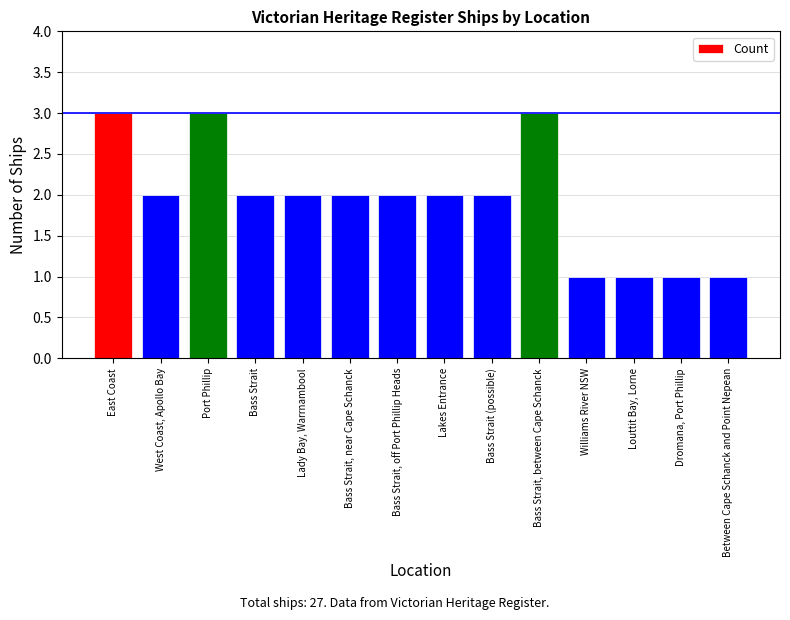

What is the sum of the values at Bass Strait, between Cape Schanck and East Coast?

6